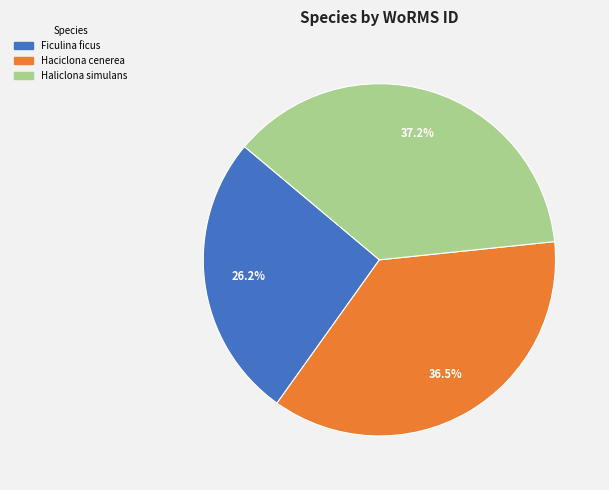

Does Haliclona simulans account for over 50% of the chart?

No